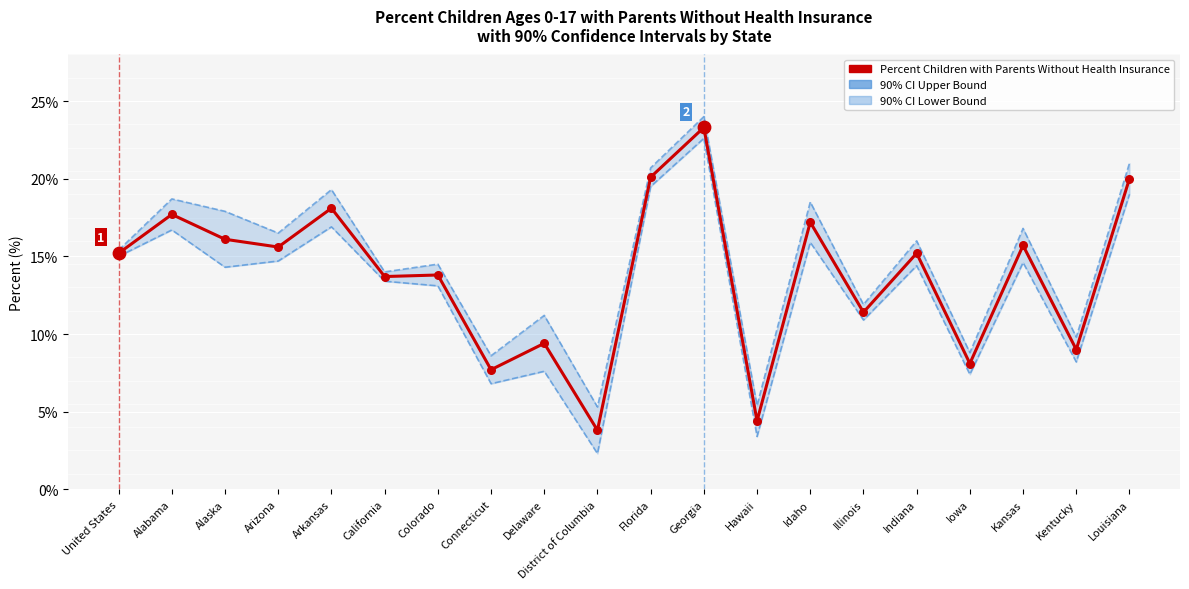

At which category is the sum across all series the highest?

Georgia